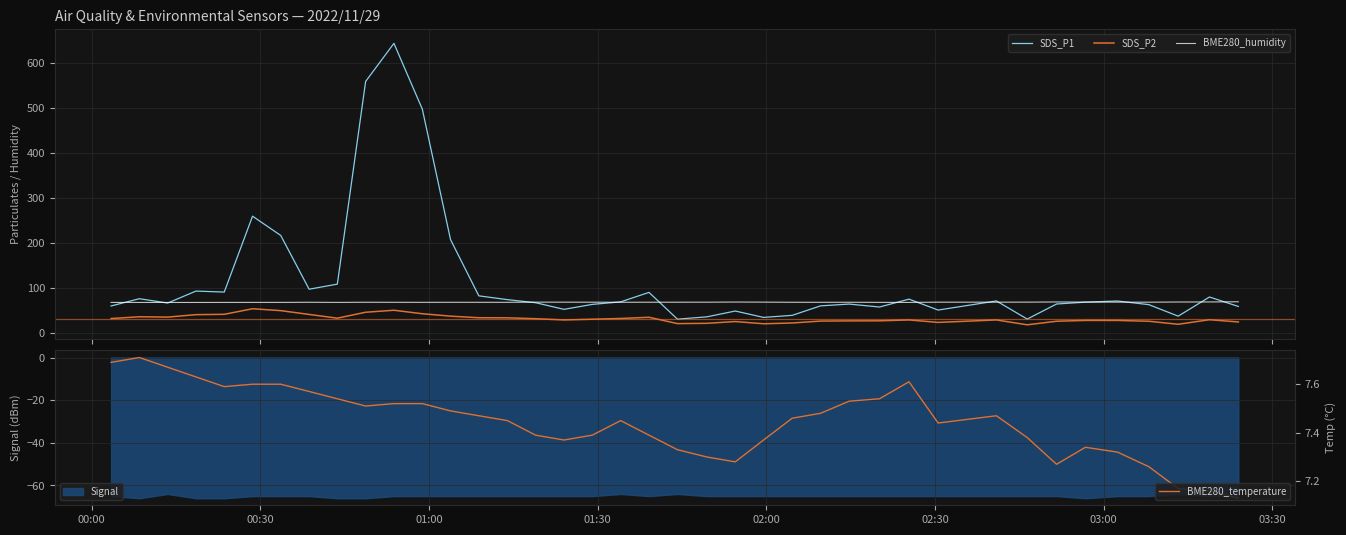

What is the value of the SDS_P1 point at the 30th from the left?

51.6